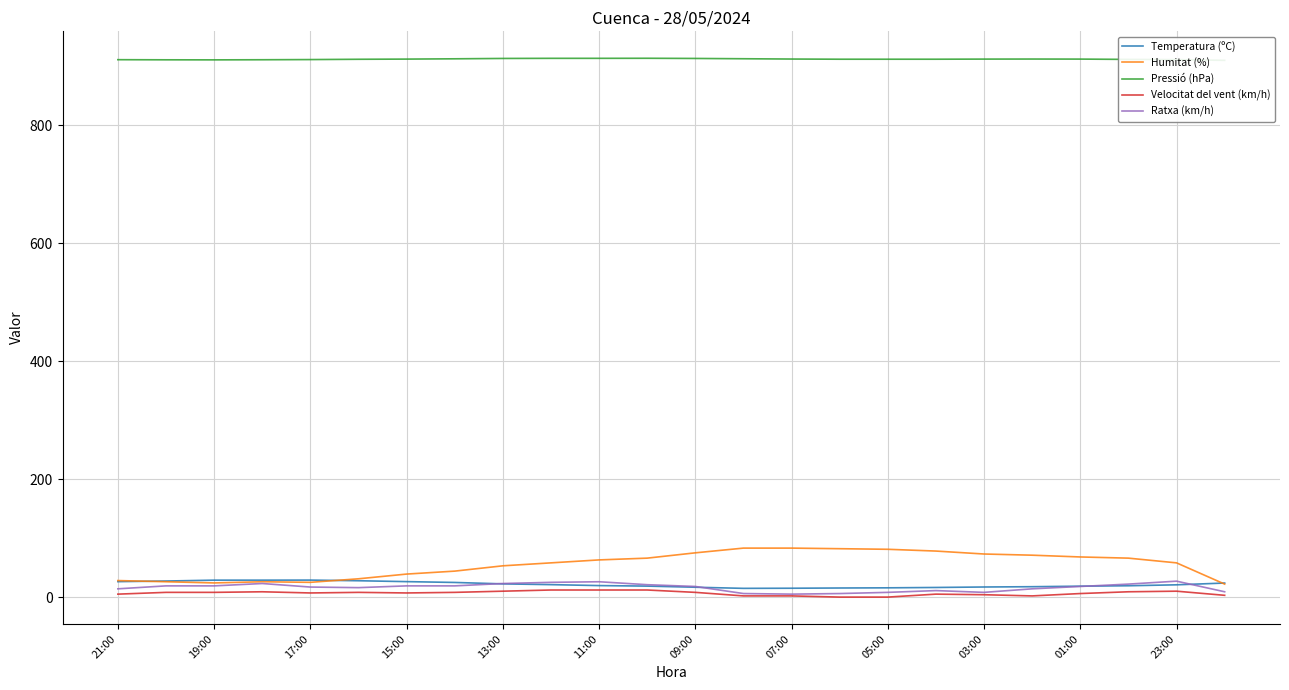

What is the approximate value of Humitat (%) at 03:00?

73.0